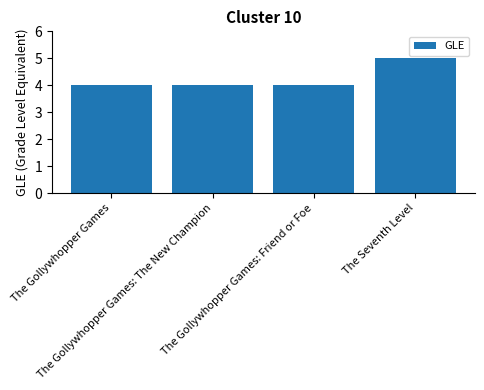

How many bars are there in total?

4